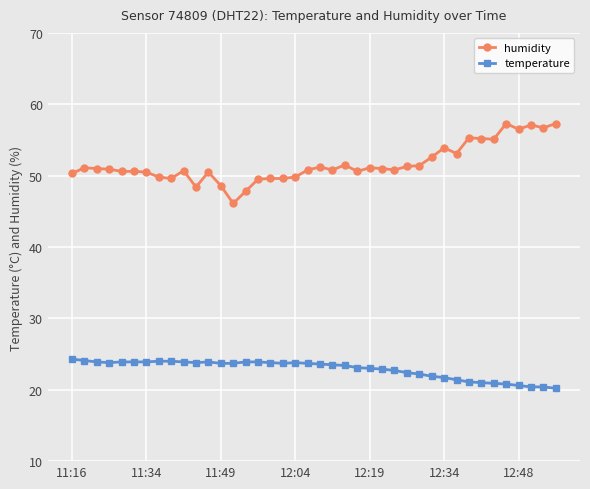

What is the minimum value for temperature?

20.2